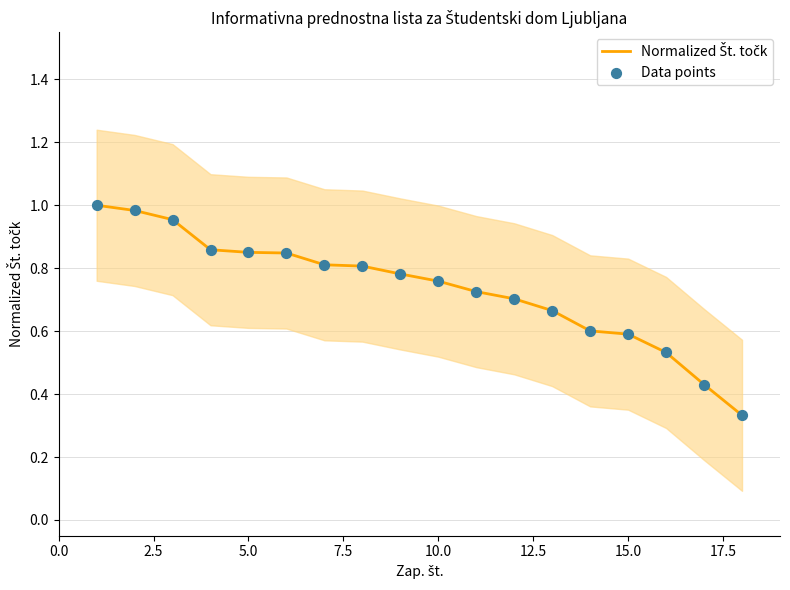

Which series reaches the minimum Y coordinate?

Normalized Št. točk